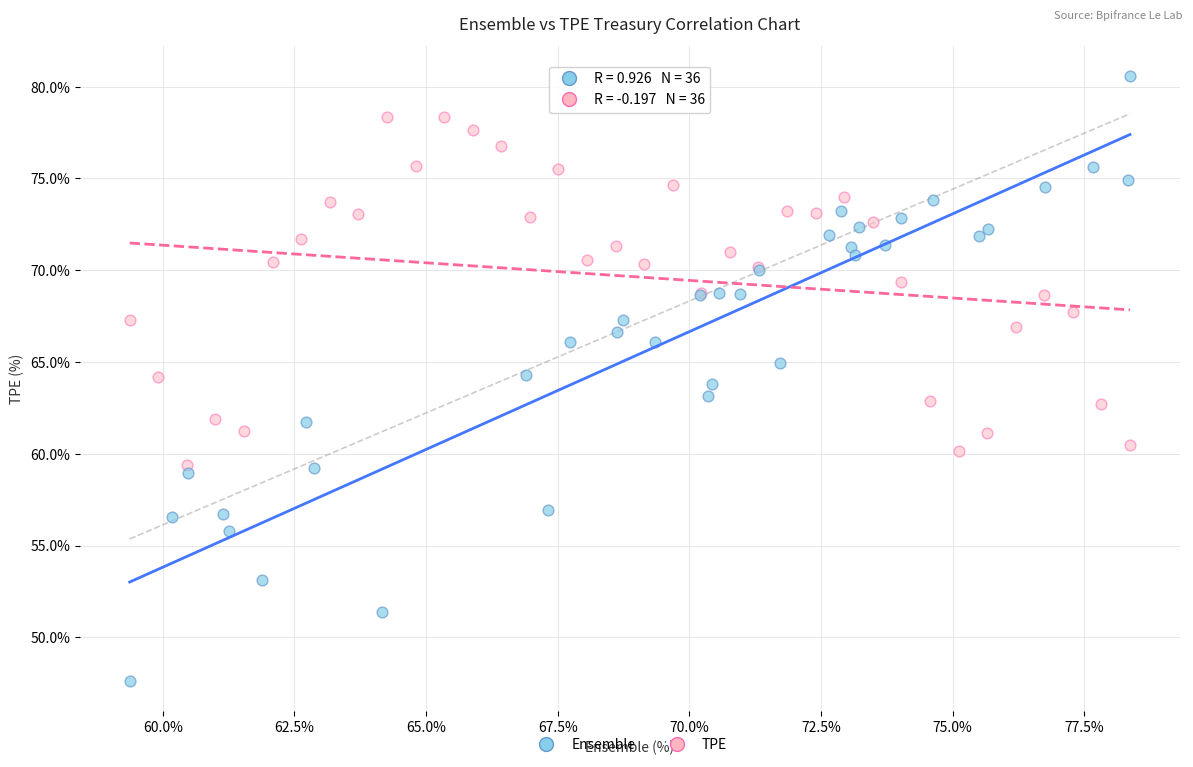

Which series reaches the minimum Y coordinate?

Ensemble